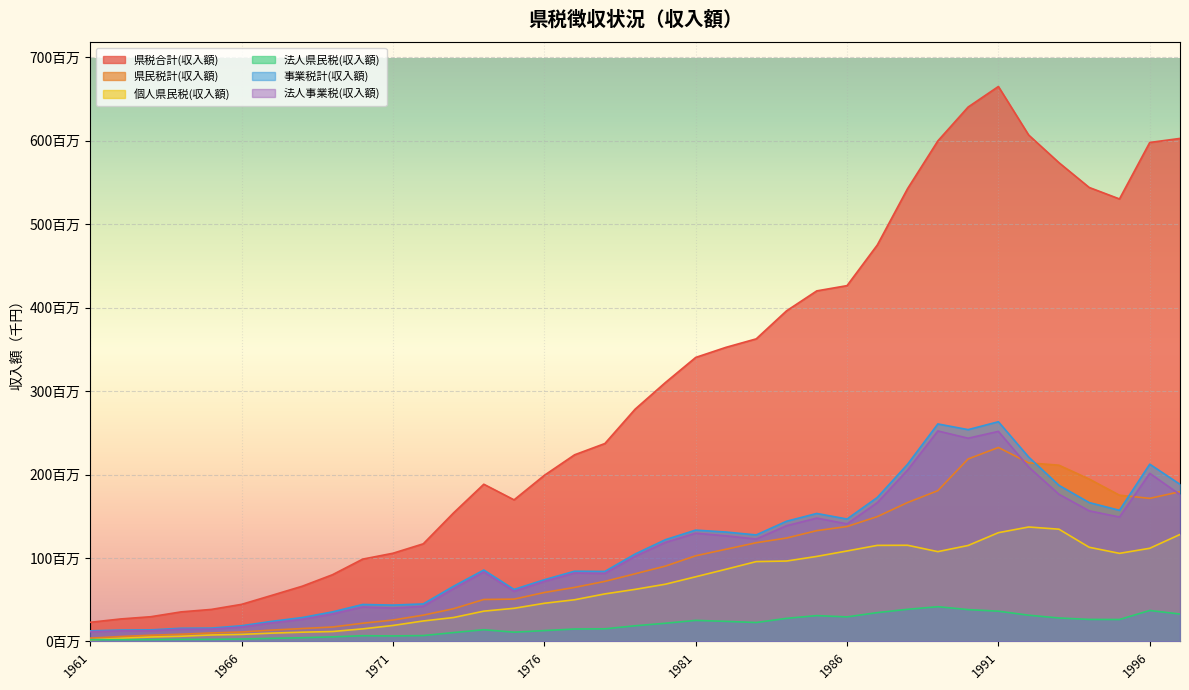

Between 1964 and 1970, which series saw the biggest shift?

県税合計(収入額)